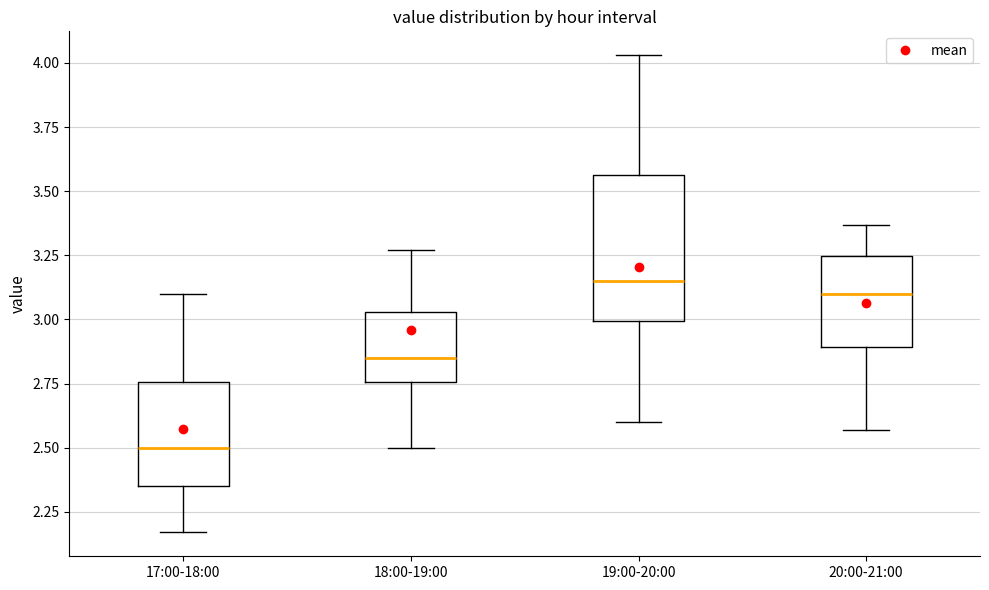

Comparing the boxes themselves (not the whiskers), which one is the tallest?

19:00-20:00